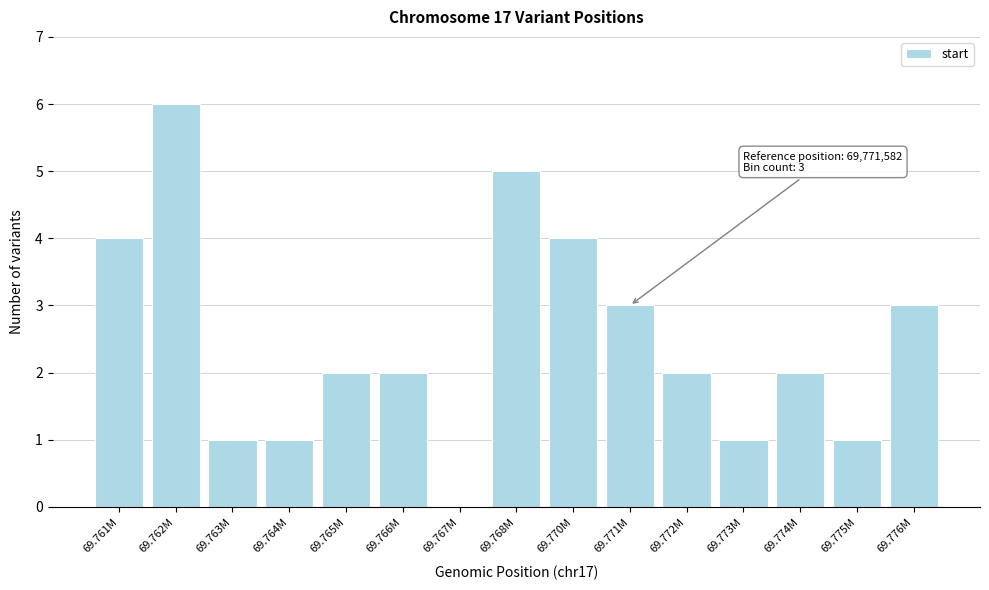

Reading right to left, transcribe all the data shown in this chart.

69.776M=3	69.775M=1	69.774M=2	69.773M=1	69.772M=2	69.771M=3	69.770M=4	69.768M=5	69.767M=0	69.766M=2	69.765M=2	69.764M=1	69.763M=1	69.762M=6	69.761M=4